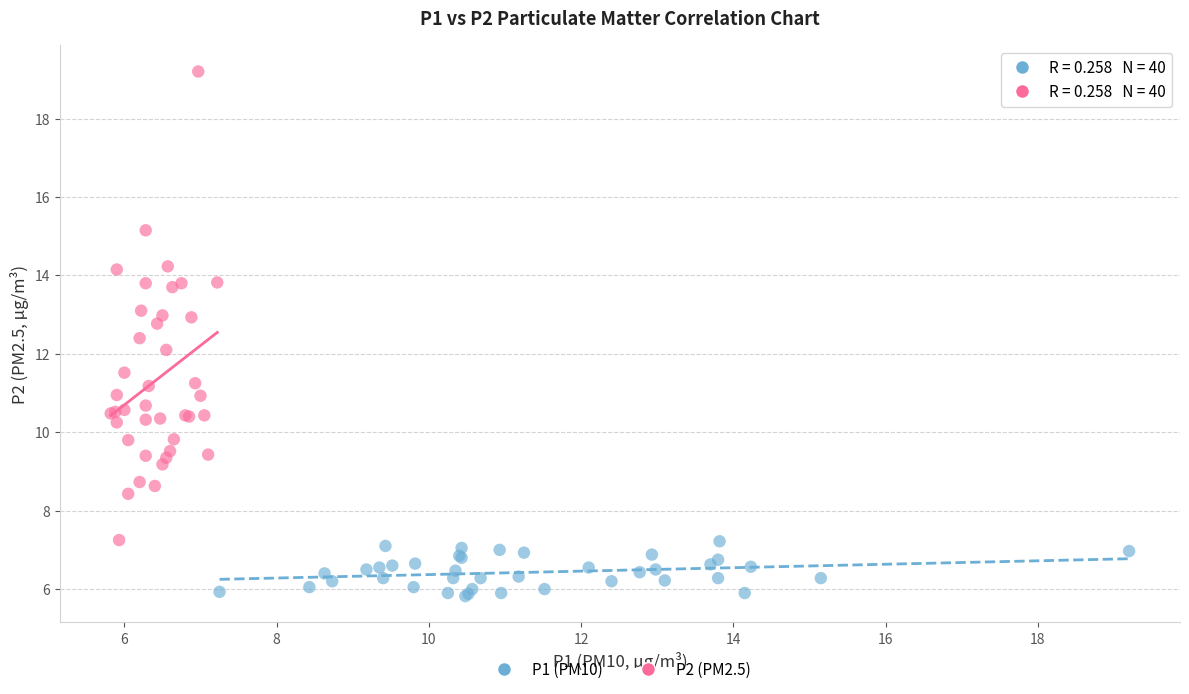

Which series contains the lowest Y value?

P1 (PM10)